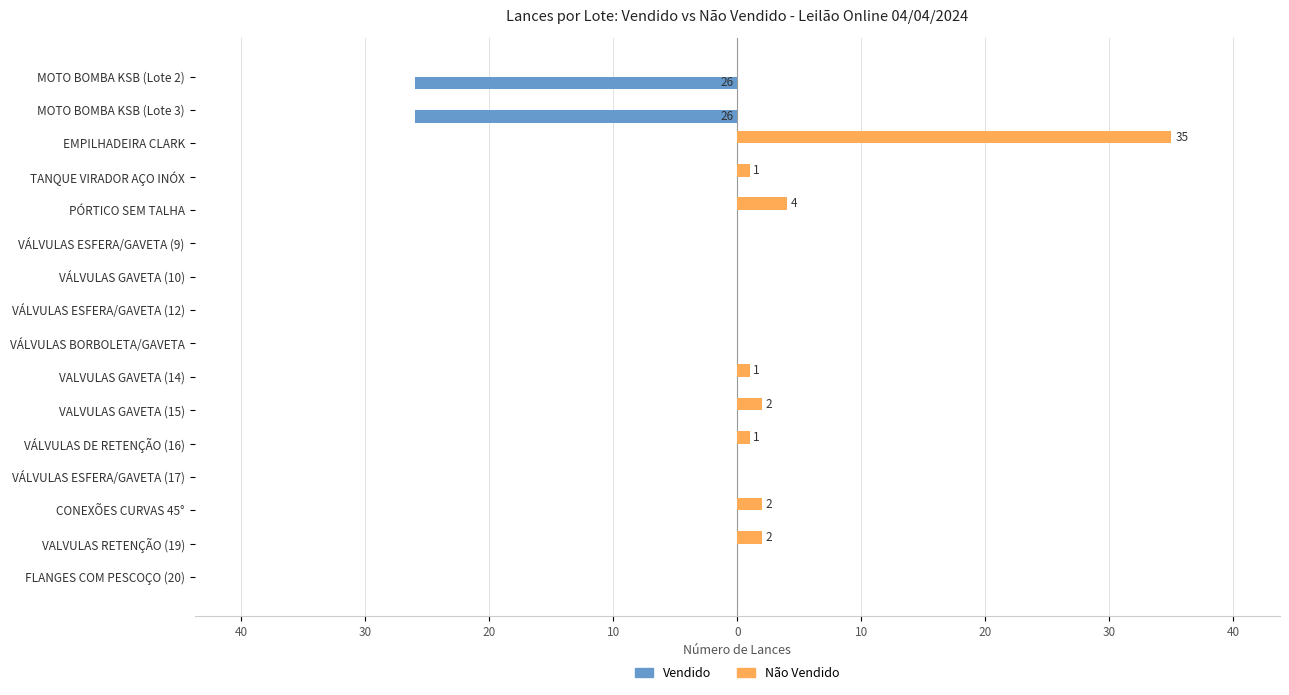

Reading right to left, list all the values displayed in this chart.

Vendido: 0	0	0	0	0	0	0	0	0	0	0	0	0	0	-26	-26
Não Vendido: 0	2	2	0	1	2	1	0	0	0	0	4	1	35	0	0